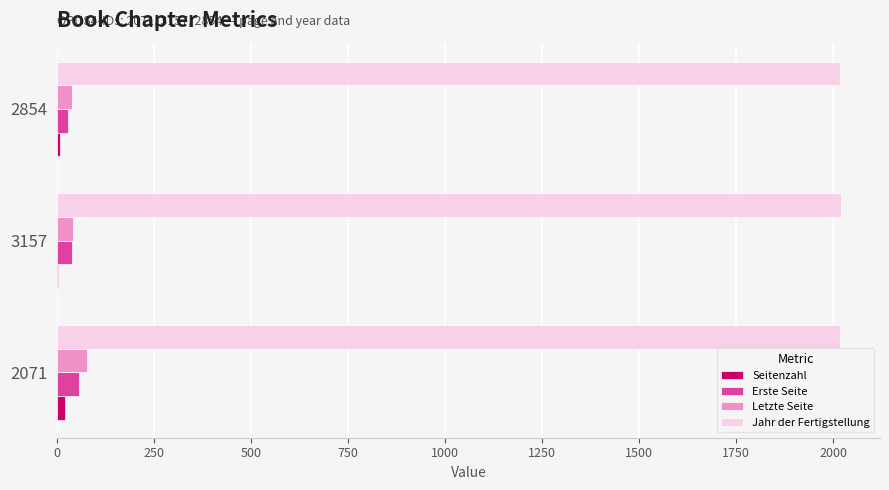

Which series has the largest total across all categories?

Jahr der Fertigstellung